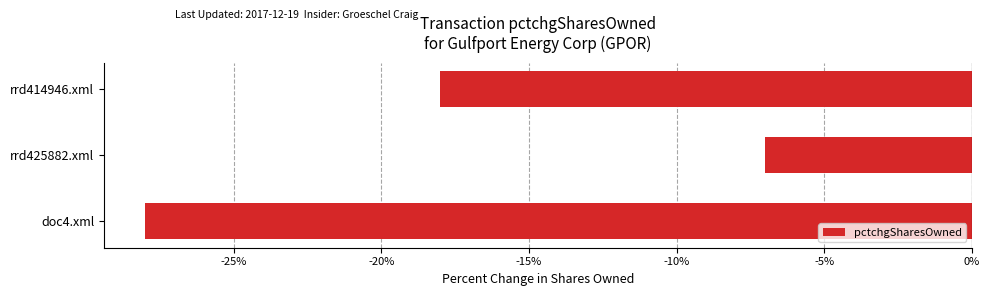

What value does the data have at rrd414946.xml?

-18